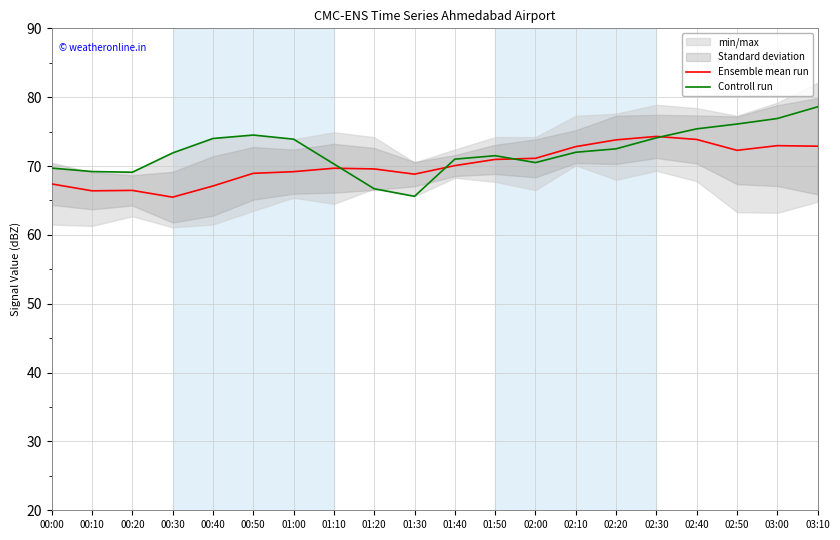

How many data points does each series have?

20